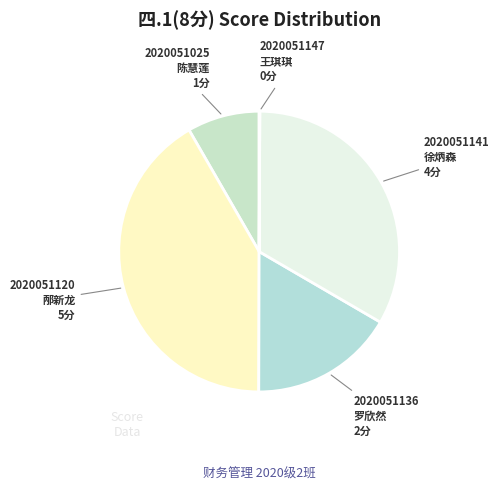

To the nearest percent, what is the difference between the largest and smallest slice percentages?

42%